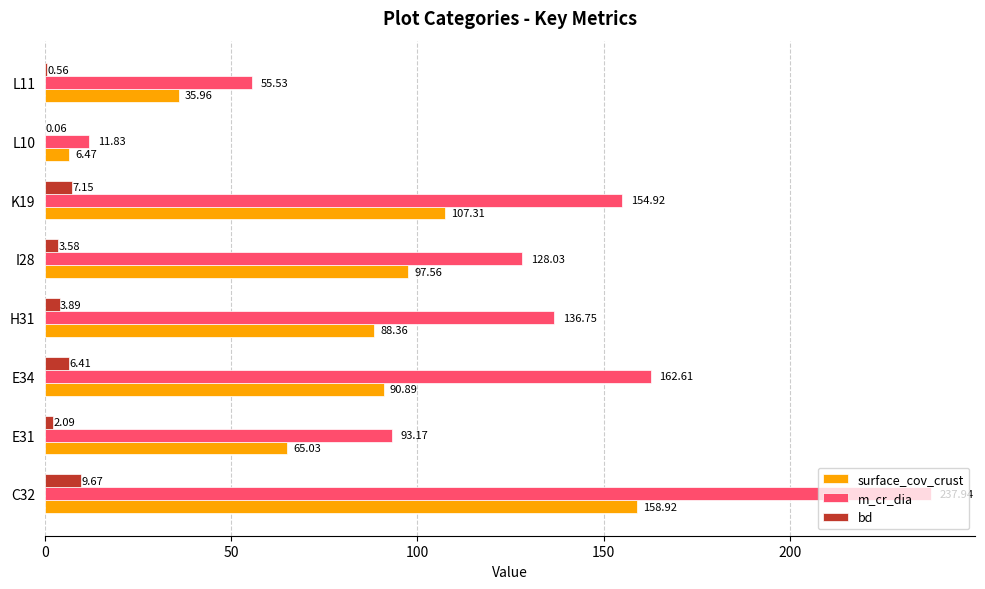

Which series changed the most between I28 and K19?

m_cr_dia